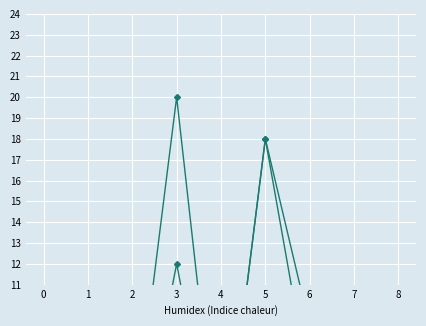

Between 2 and 1, which is larger?

2